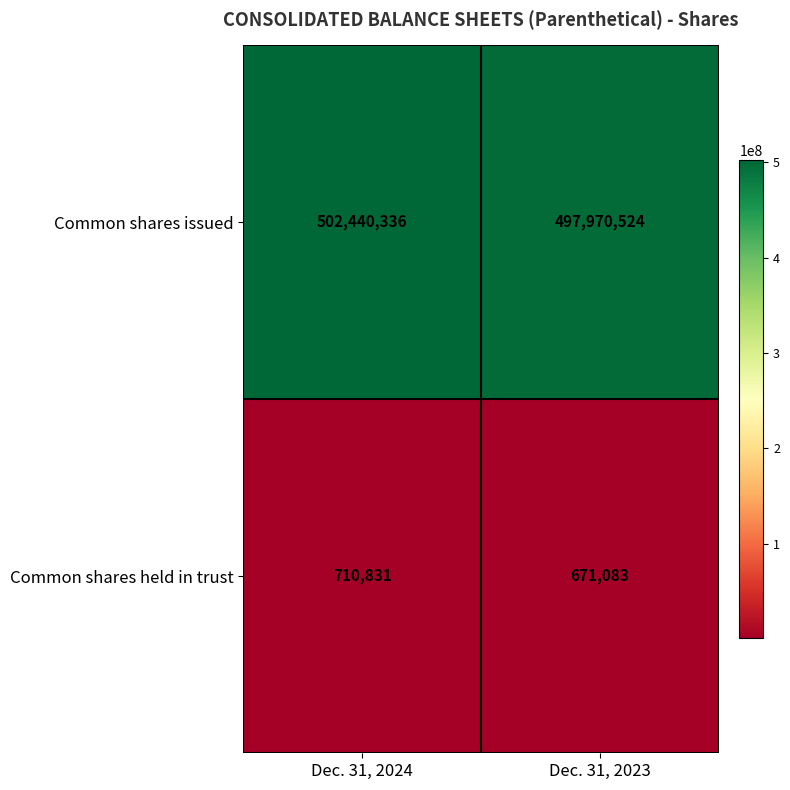

At which category is the sum across all series the highest?

Dec. 31, 2024